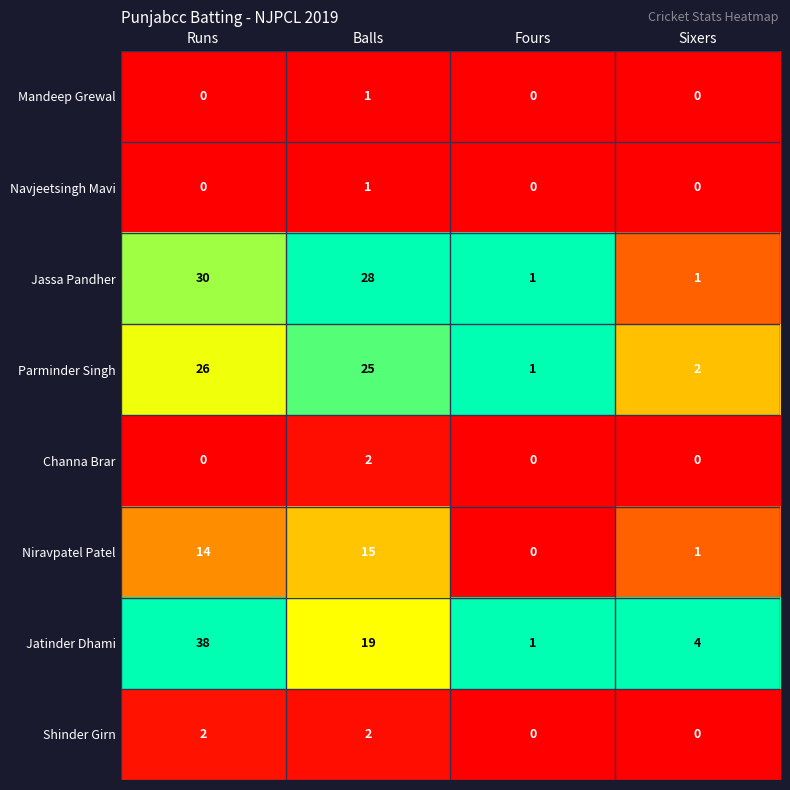

At how many categories does at least one series exceed 0?

4